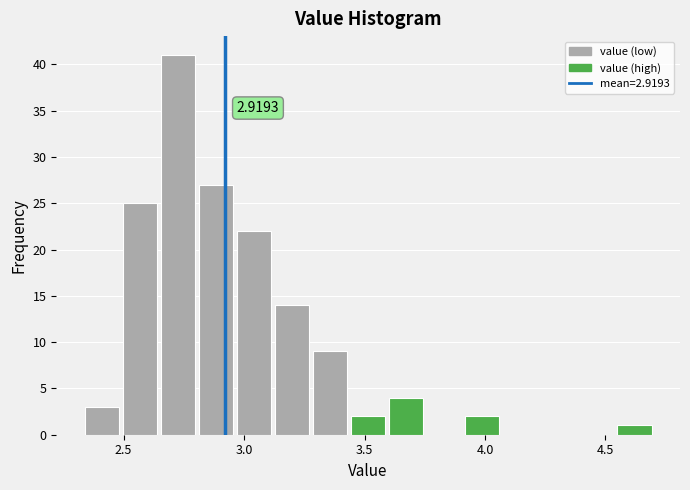

Read against the x-axis, roughly where is the centre of the tallest bar?

2.75